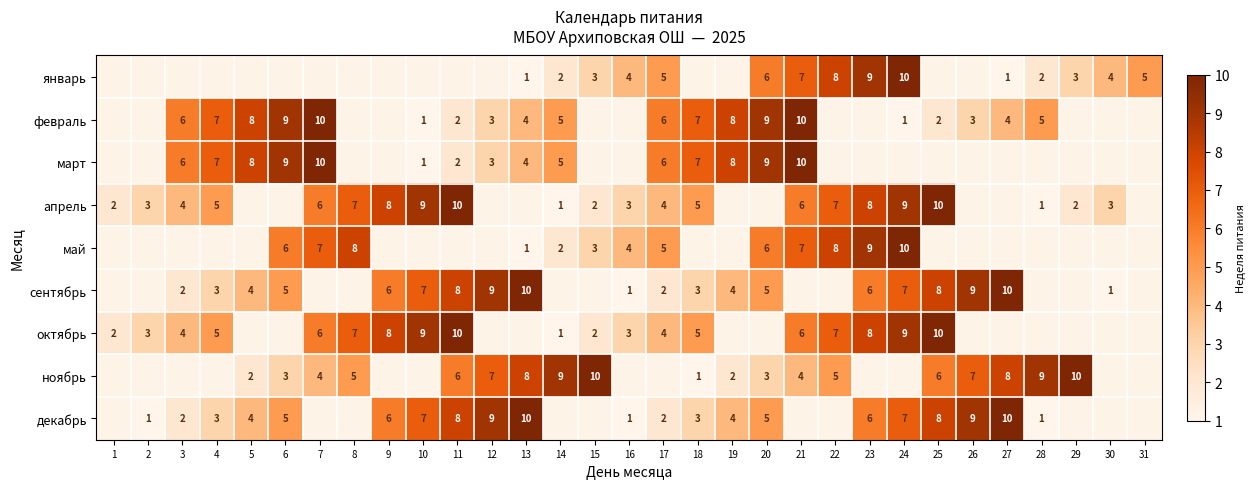

The апрель series shows 5 at 8. True or false?

False